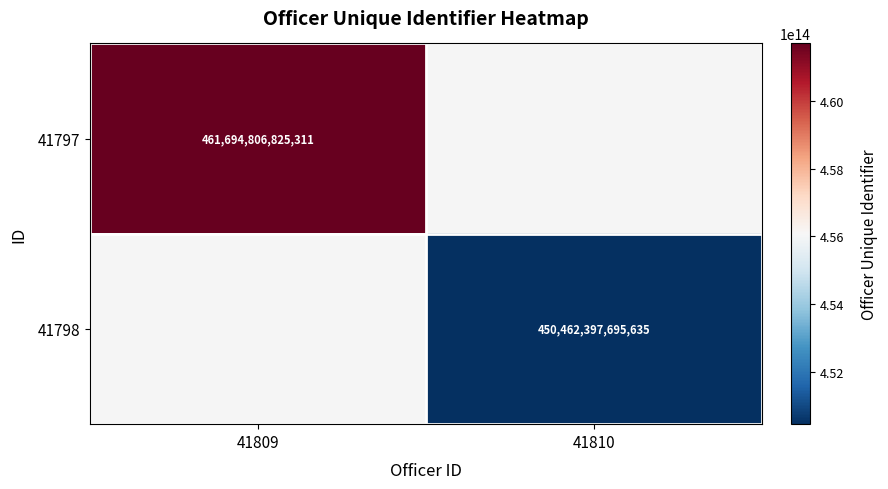

At how many categories does at least one series exceed 453102270561502?

1